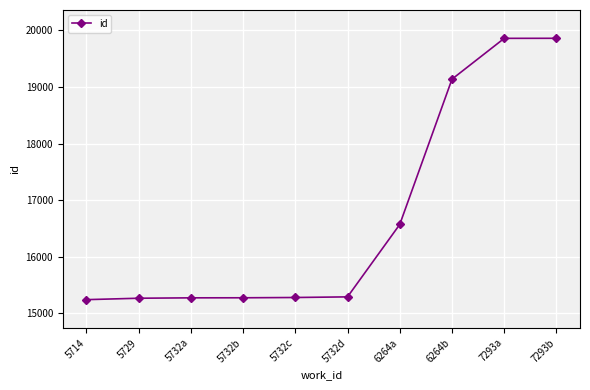

What is the maximum value shown in the chart?

19862